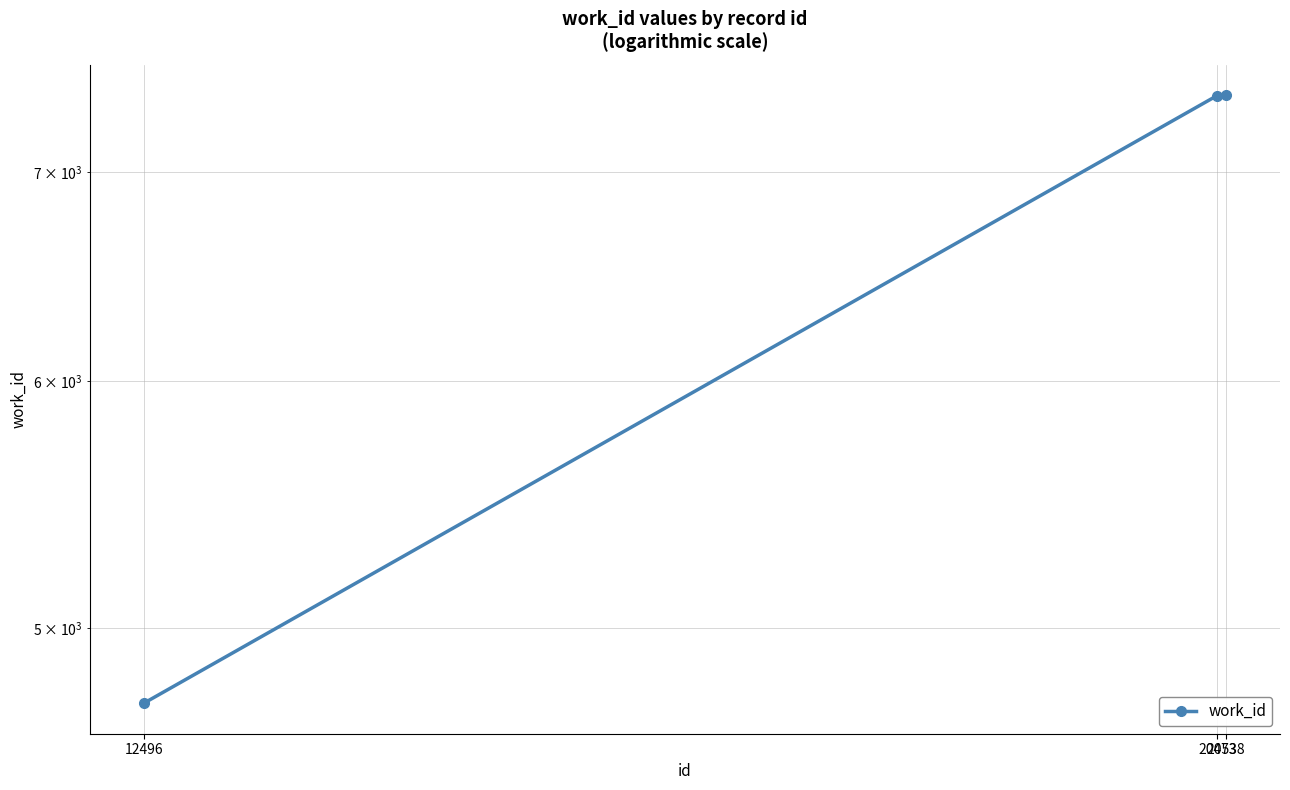

What is the change in value from 12496 to 20473?

+2677